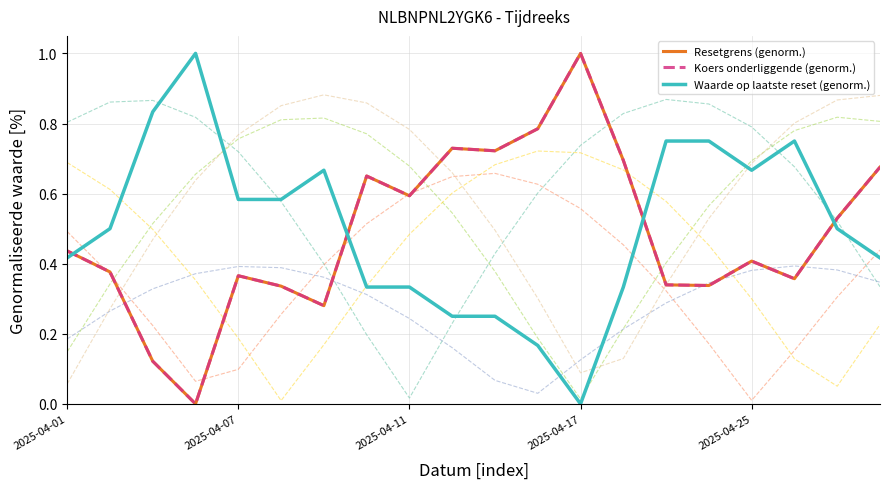

What position from the right is 6?

14